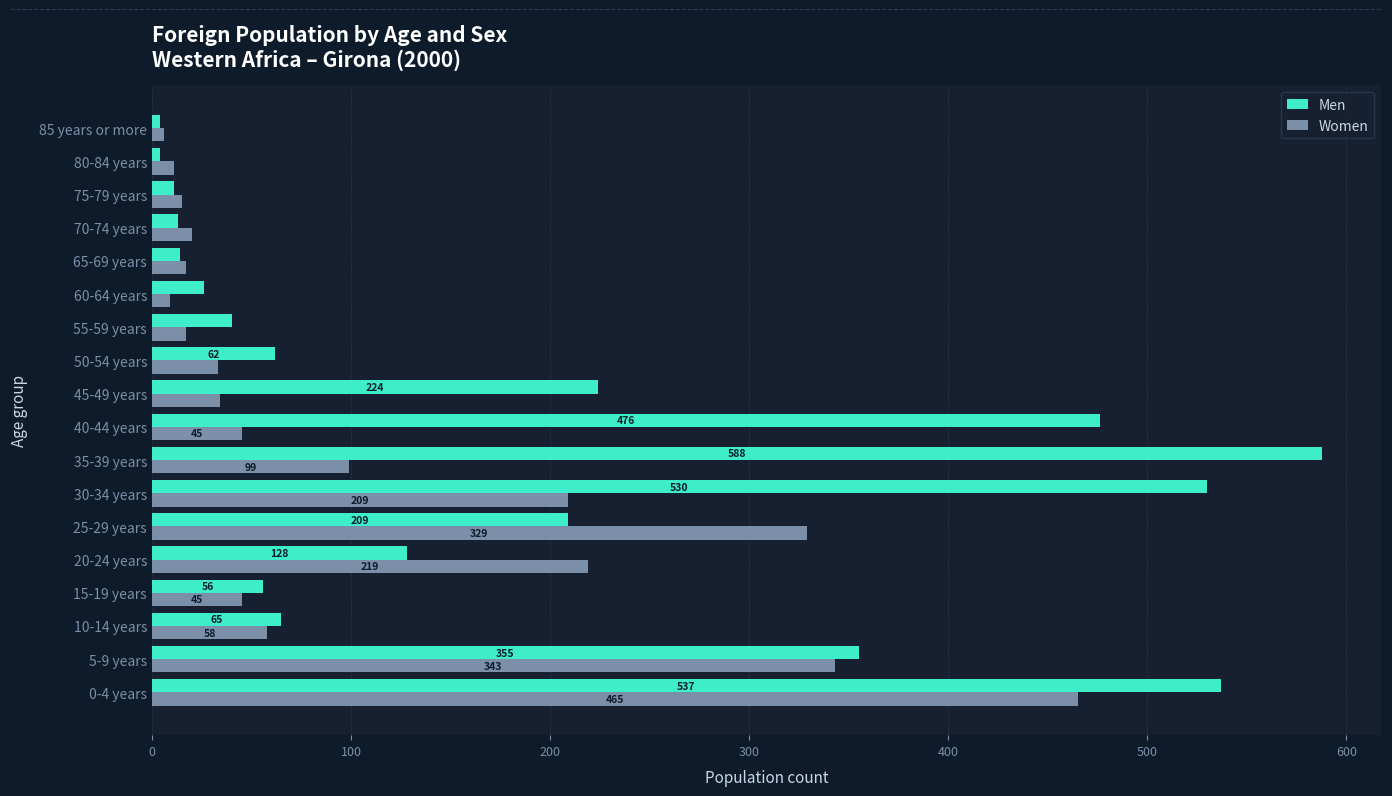

The value of Men at 30-34 years is 530. True or false?

True